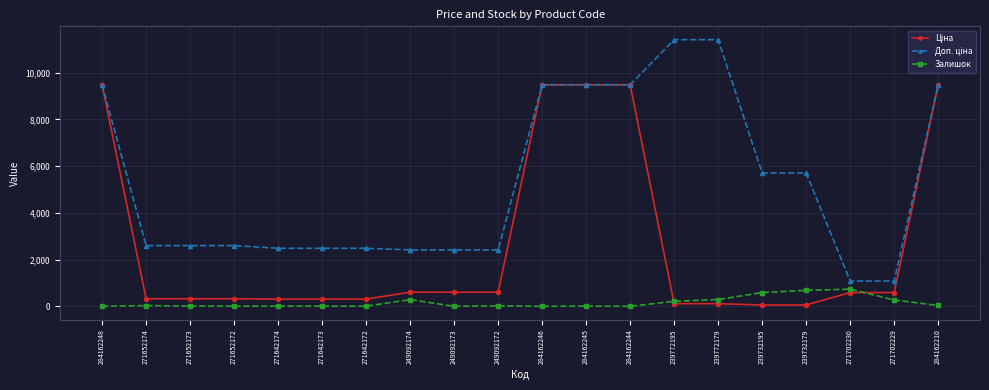

True or false: Залишок has more than 1 points higher than both neighbors.

True